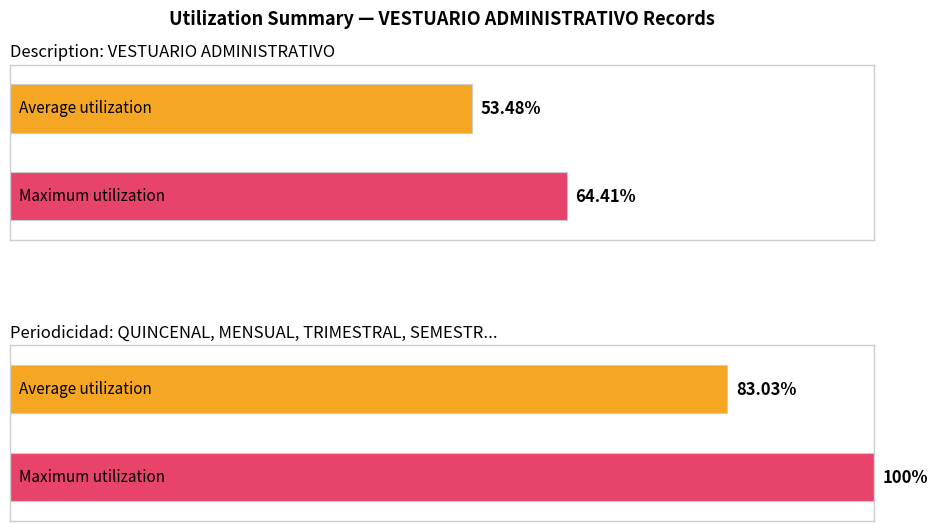

Does the chart contain stacked bars?

No